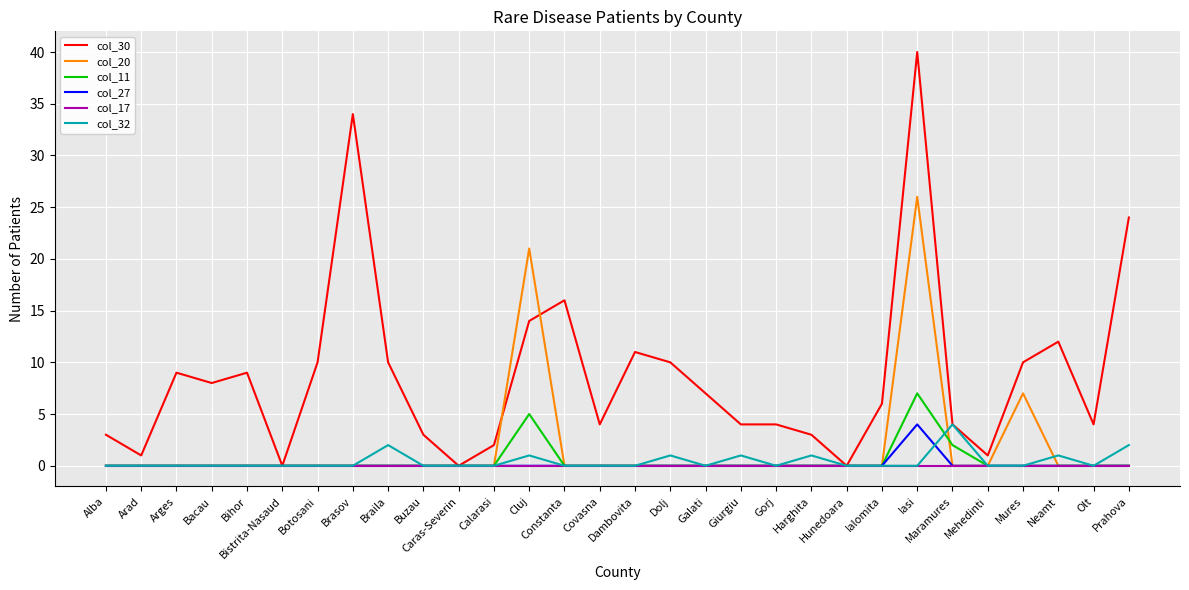

What are all the series names shown in the legend?

col_30, col_20, col_11, col_27, col_17, col_32